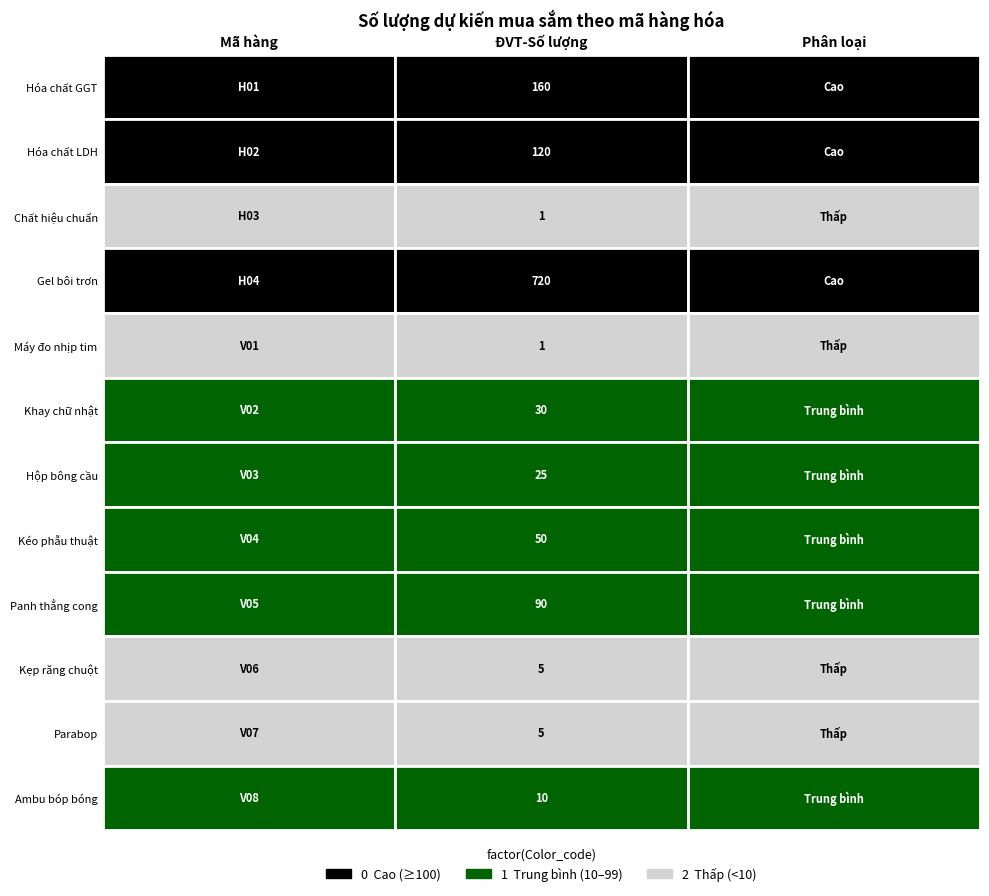

List the labels in order of value, smallest first.

H03, V01, V06, V07, V08, V03, V02, V04, V05, H02, H01, H04